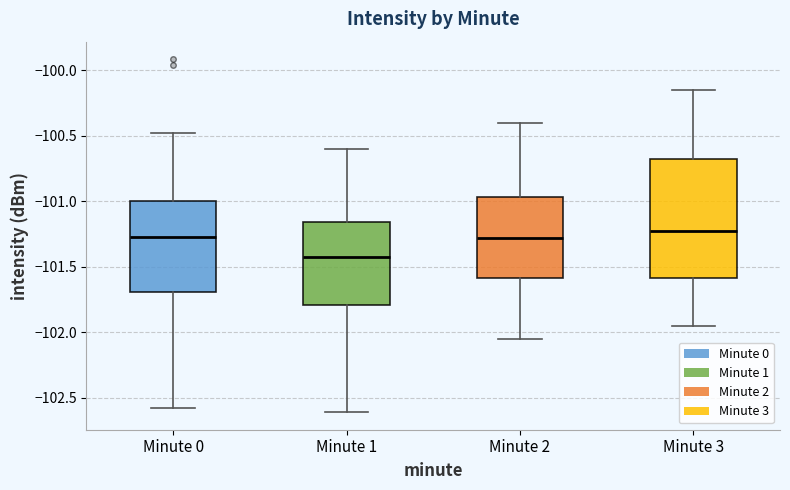

Where is the lower edge of the box for Minute 2 on the y-axis? The values are not printed on the chart, so give them approximately, as read against the axis.

-101.60